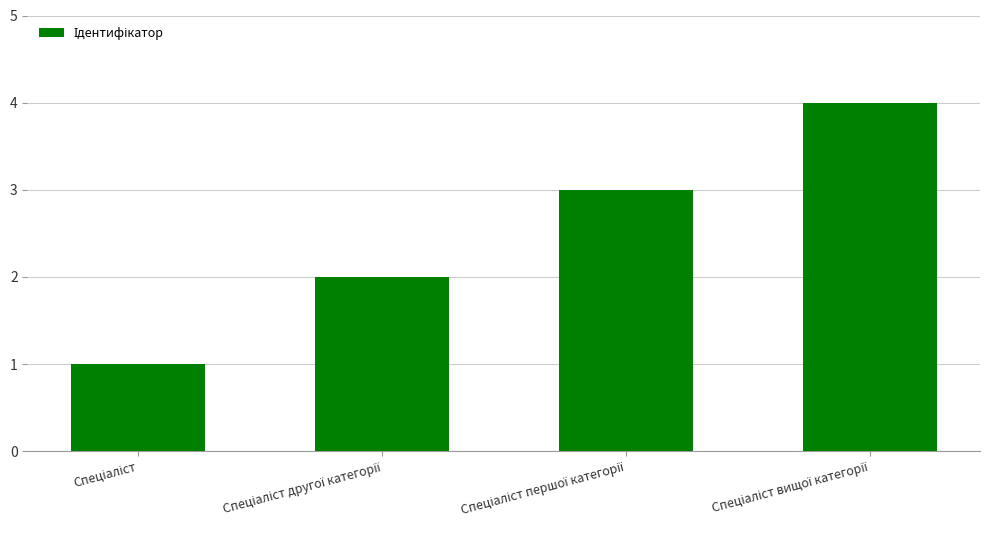

What is the sum of all values?

10